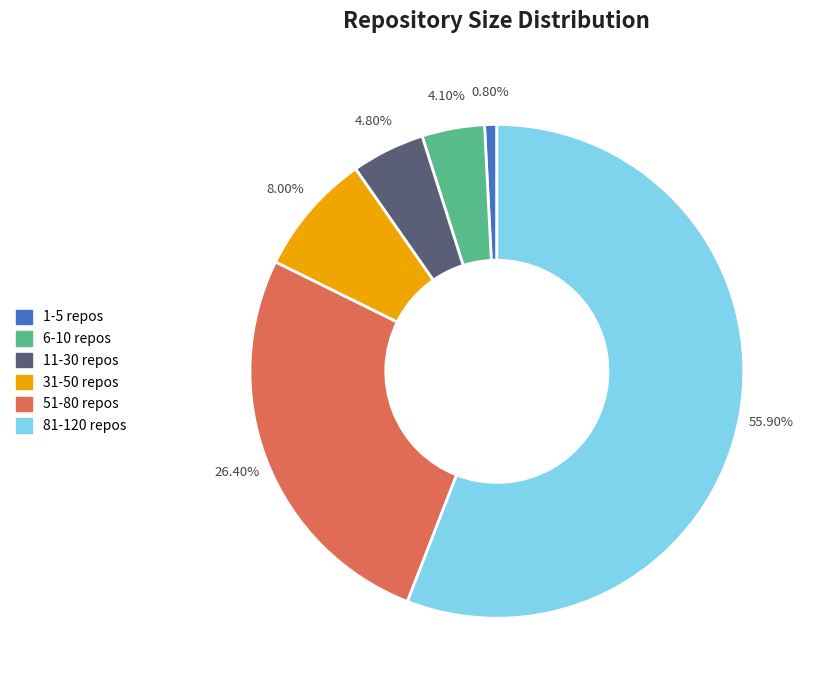

Is there a majority slice in this chart?

Yes